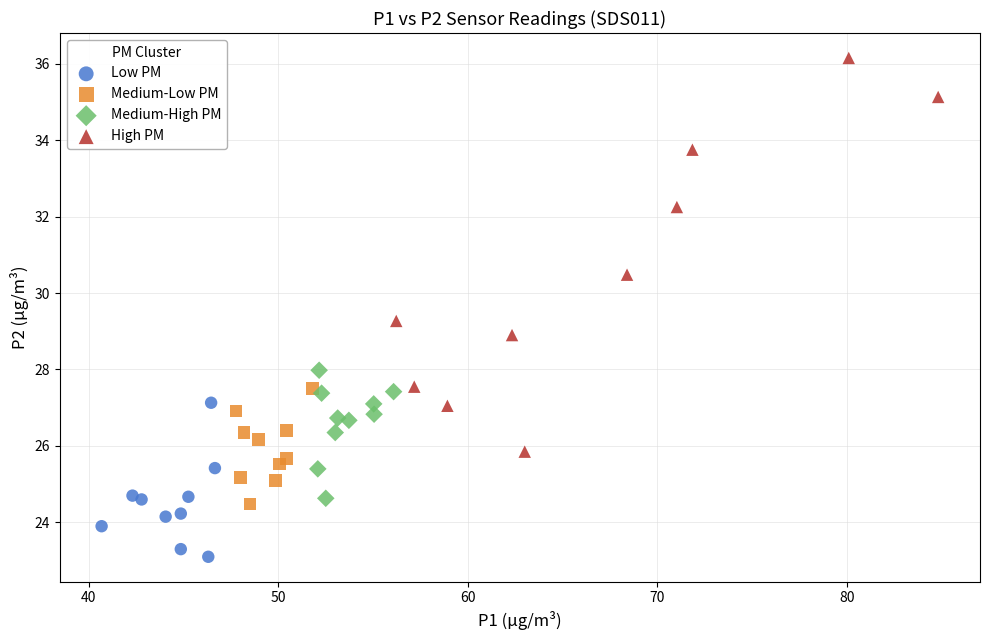

Which series contains the highest Y value?

High PM